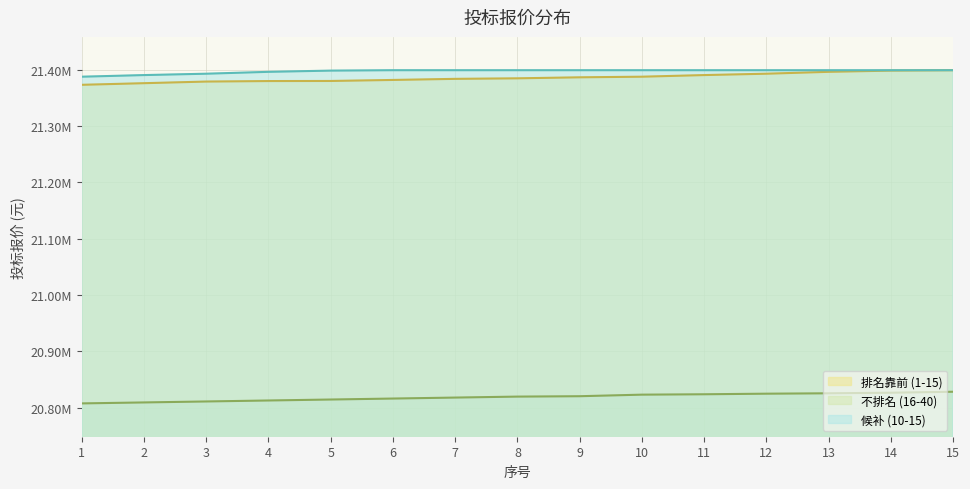

Is the value of 排名靠前 (1-15) at 5 greater than the value of 候补 (10-15) at 7?

No